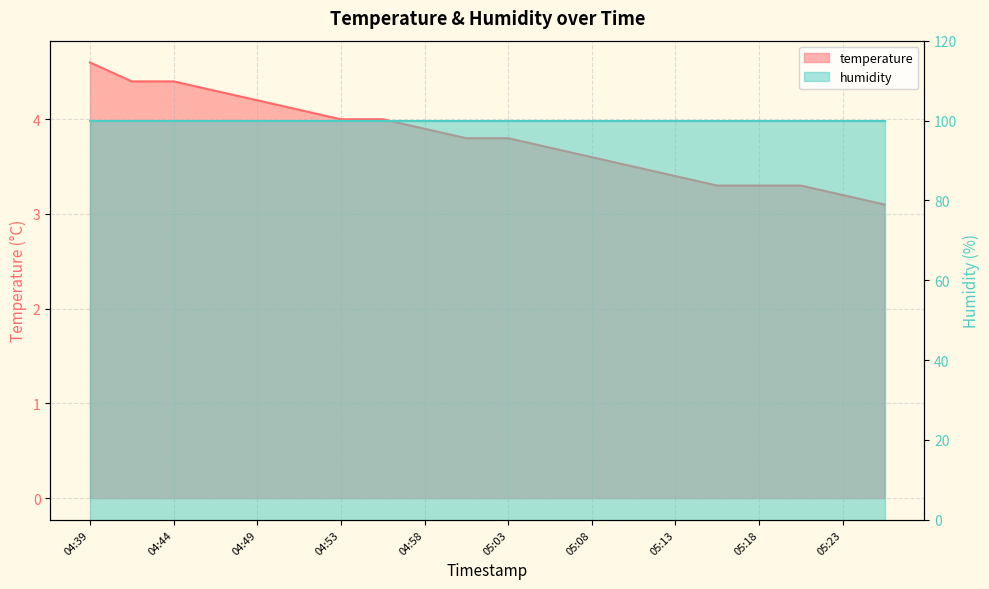

Rank the categories by value from highest to lowest.

04:39, 04:41, 04:44, 04:46, 04:49, 04:51, 04:53, 04:56, 04:58, 05:01, 05:03, 05:06, 05:08, 05:11, 05:13, 05:15, 05:18, 05:20, 05:23, 05:25